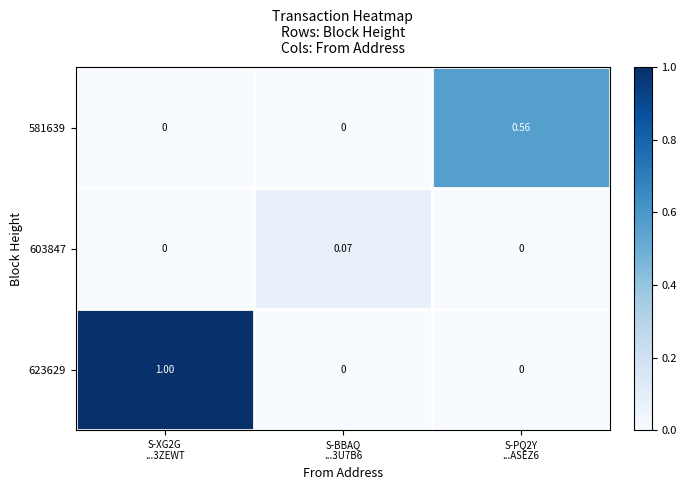

Which series has the largest total across all categories?

623629